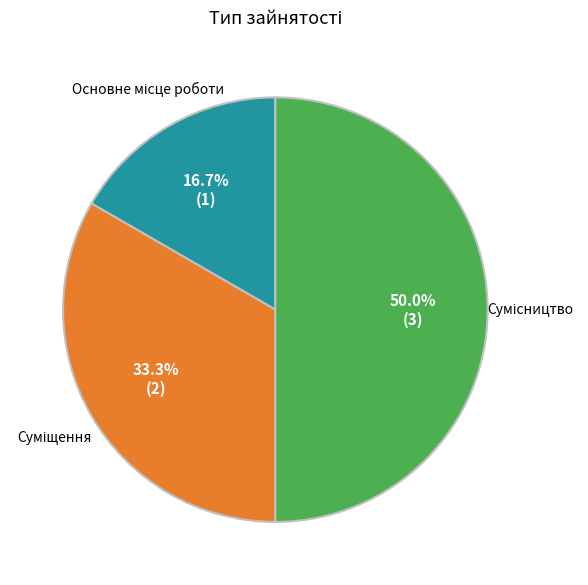

Approximately how many times larger is the value at Сумісництво compared to Суміщення?

1.5